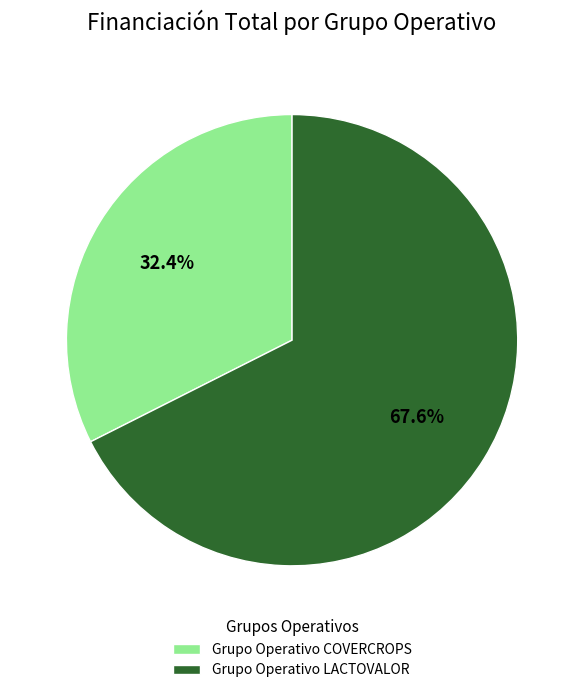

Which has a higher value, Grupo Operativo COVERCROPS or Grupo Operativo LACTOVALOR?

Grupo Operativo LACTOVALOR